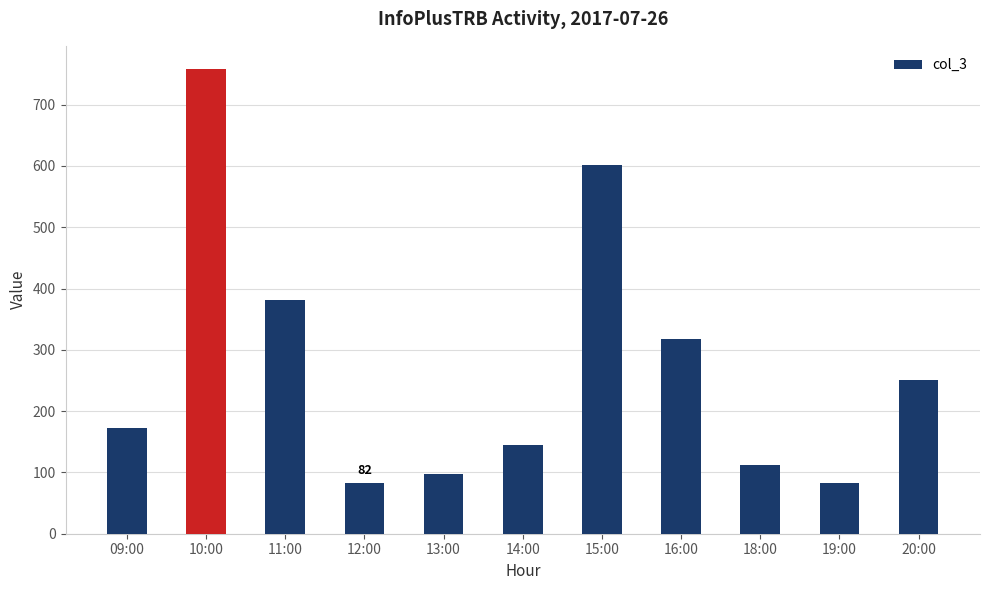

What is the maximum value shown in the chart?

758